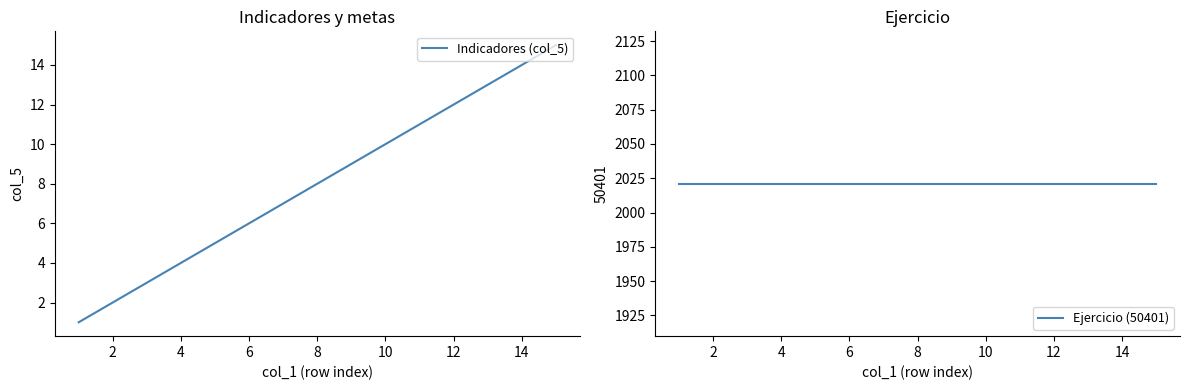

True or false: Indicadores (col_5) has a value of 1 at 2.

False